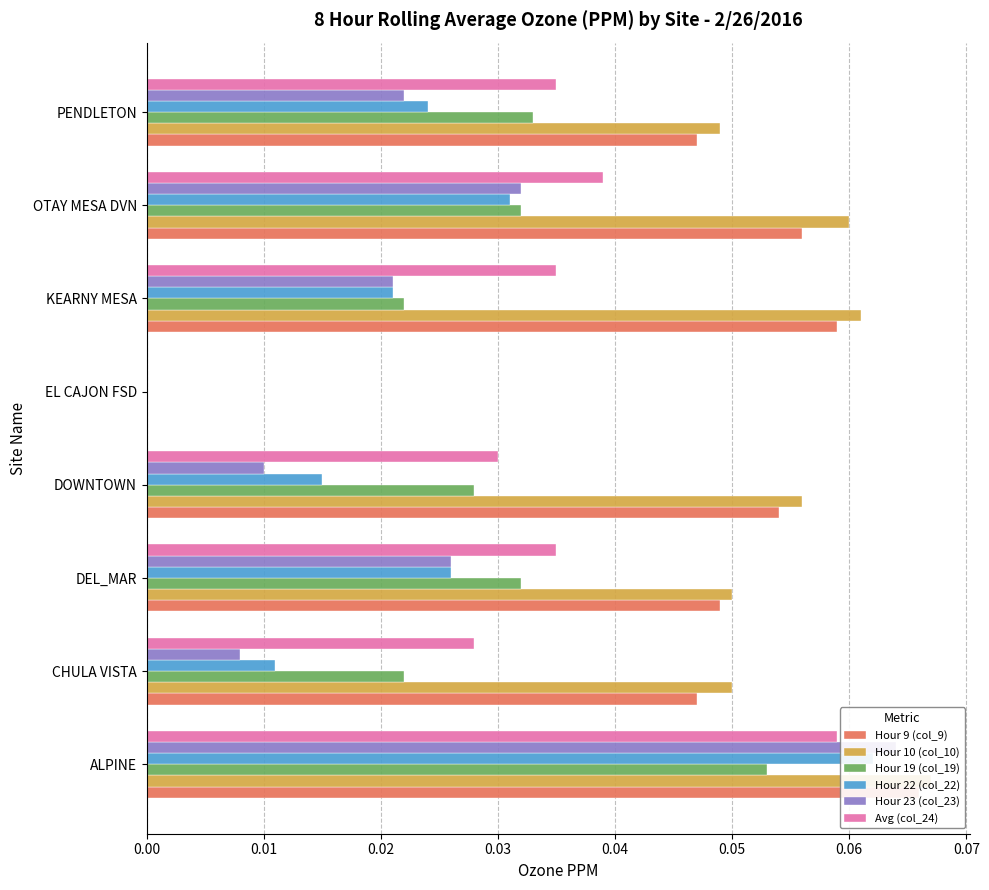

Are the bars grouped side by side (vs. stacked)?

Yes